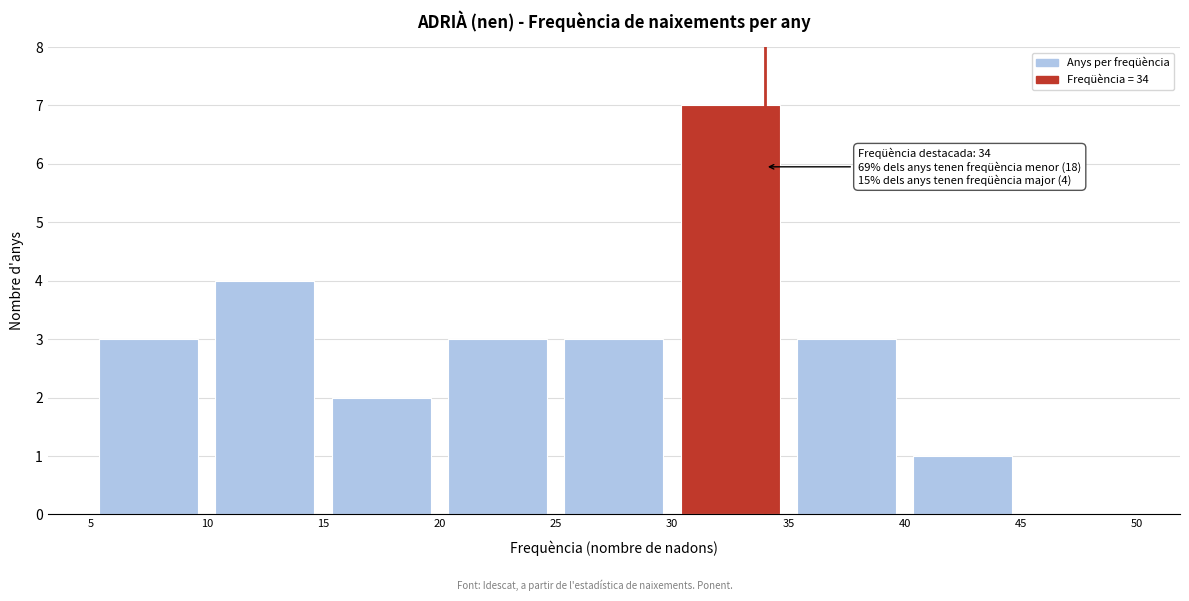

Over which range of the x-axis is the bar tallest?

30 to 35